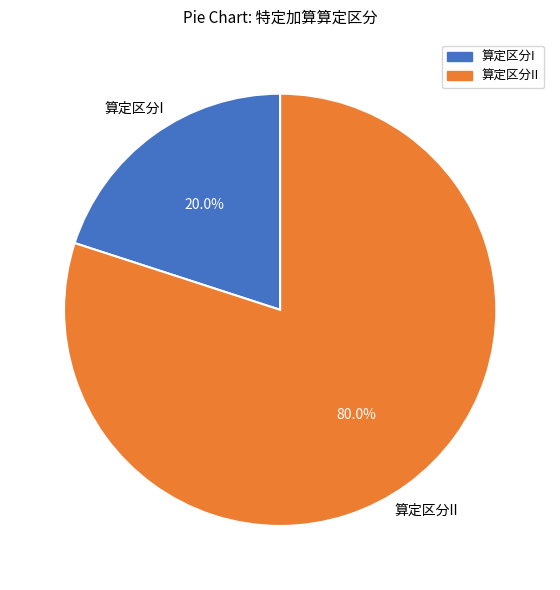

Which category has the biggest portion of the pie?

算定区分II